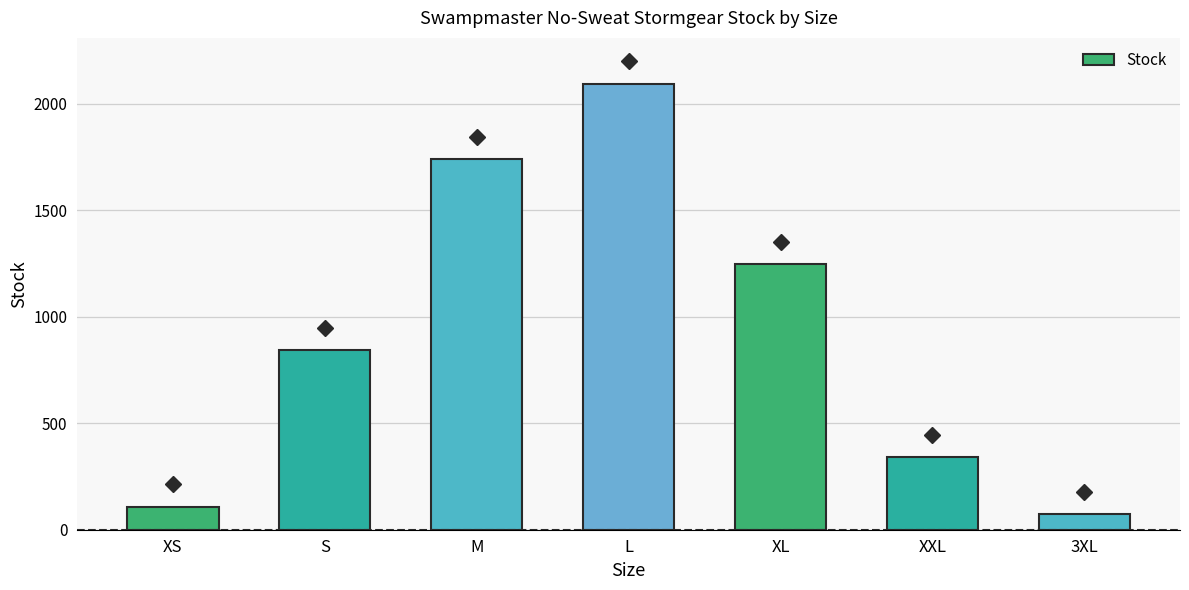

Is it true that the value at S is 842?

True